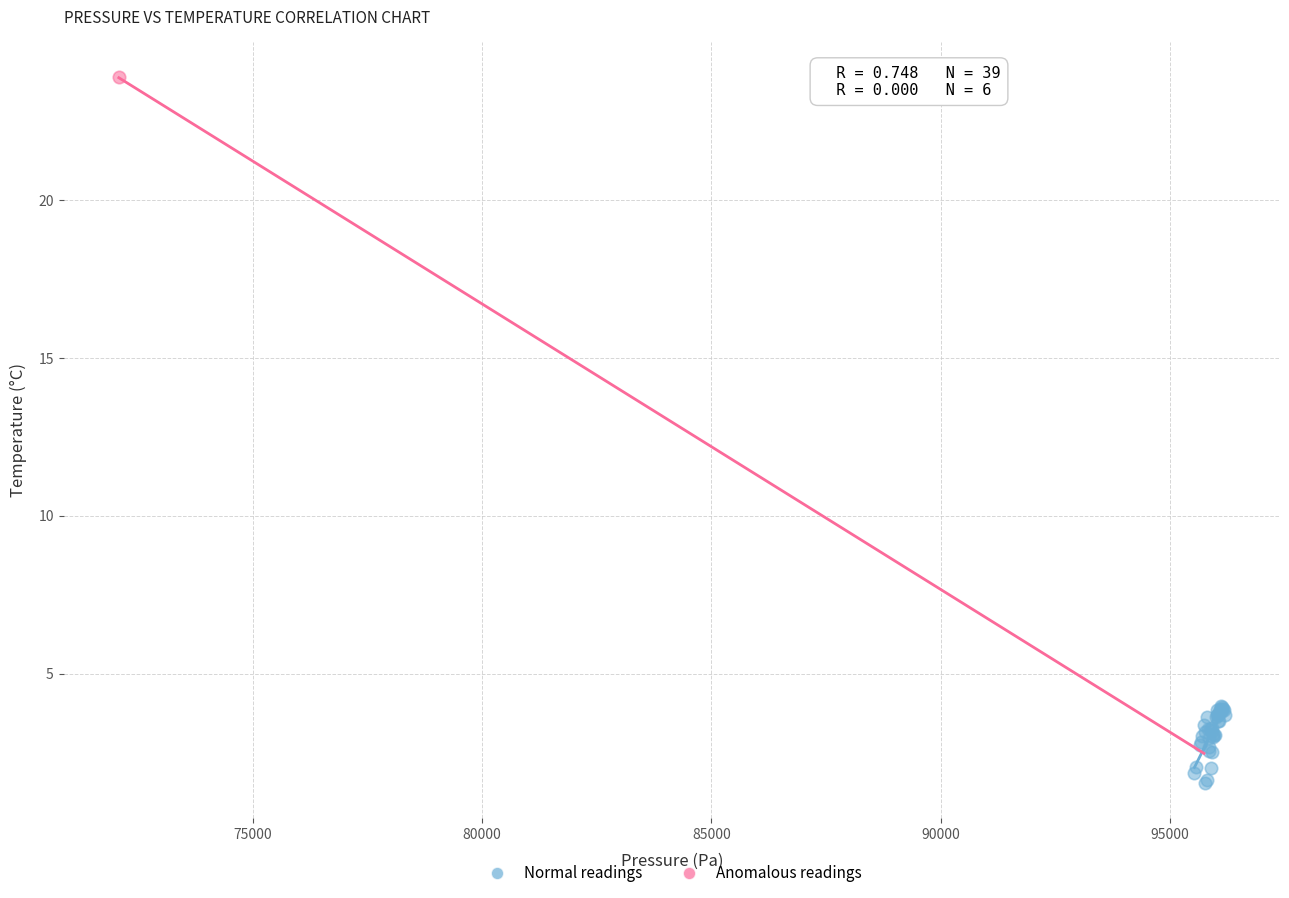

What are all the series names shown in the legend?

Normal readings, Anomalous readings